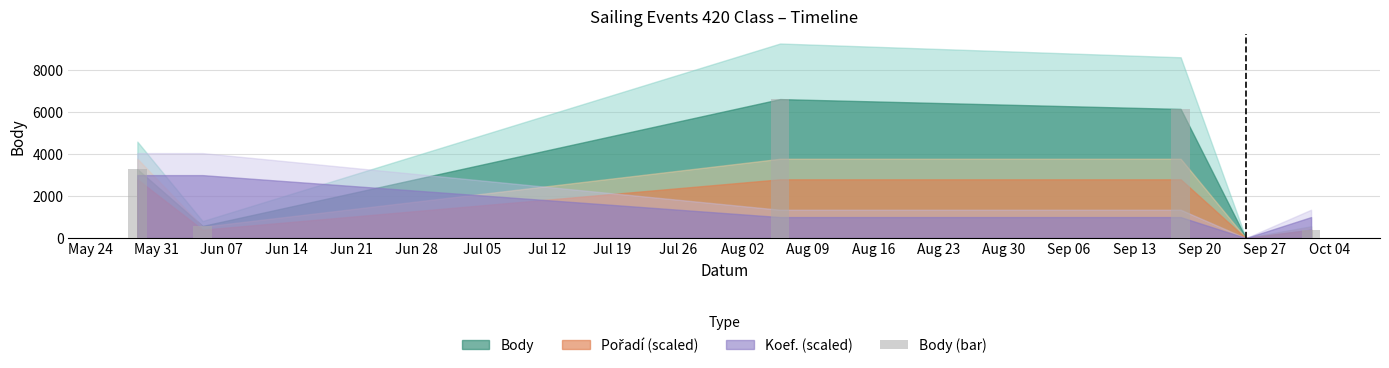

Count the number of categories in the chart.

6